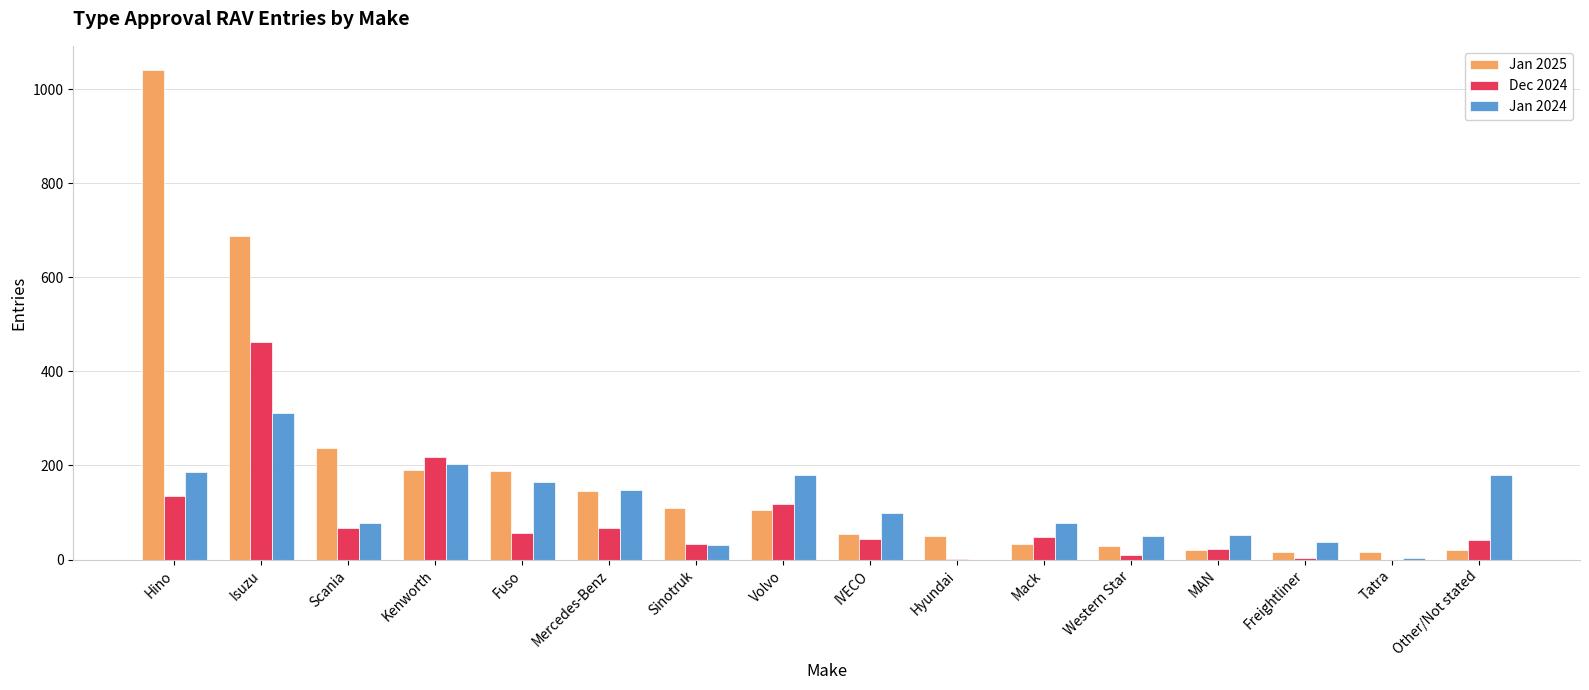

Which series has the largest range (max minus min)?

Jan 2025